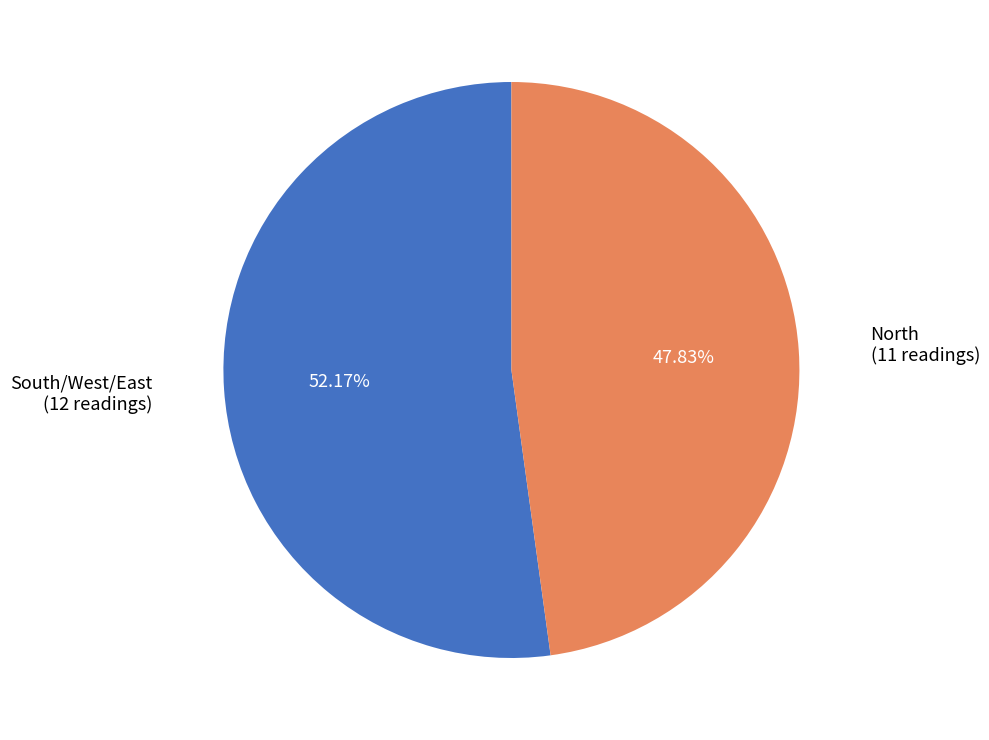

Is there a majority slice in this chart?

Yes